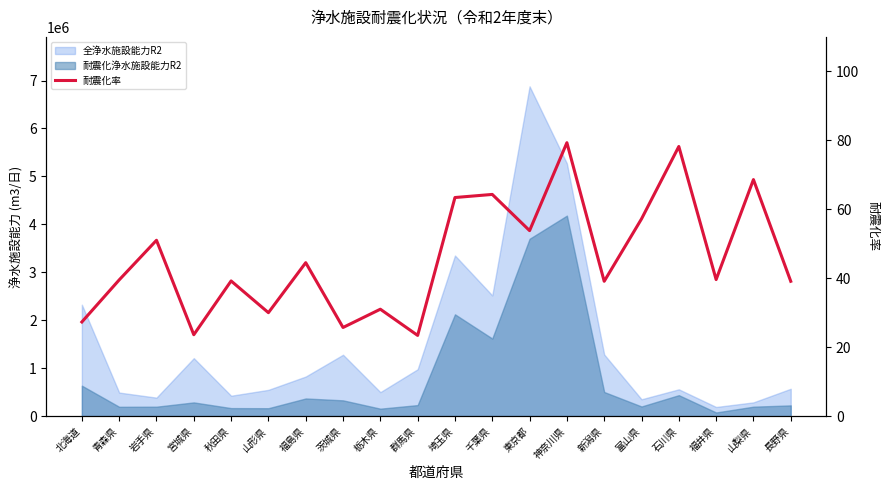

Reading left to right, list all the values displayed in this chart.

北海道=27.3	青森県=39.5	岩手県=51.0	宮城県=23.6	秋田県=39.2	山形県=30.0	福島県=44.5	茨城県=25.7	栃木県=31.0	群馬県=23.4	埼玉県=63.4	千葉県=64.3	東京都=53.8	神奈川県=79.3	新潟県=39.1	富山県=57.2	石川県=78.2	福井県=39.6	山梨県=68.6	長野県=39.1